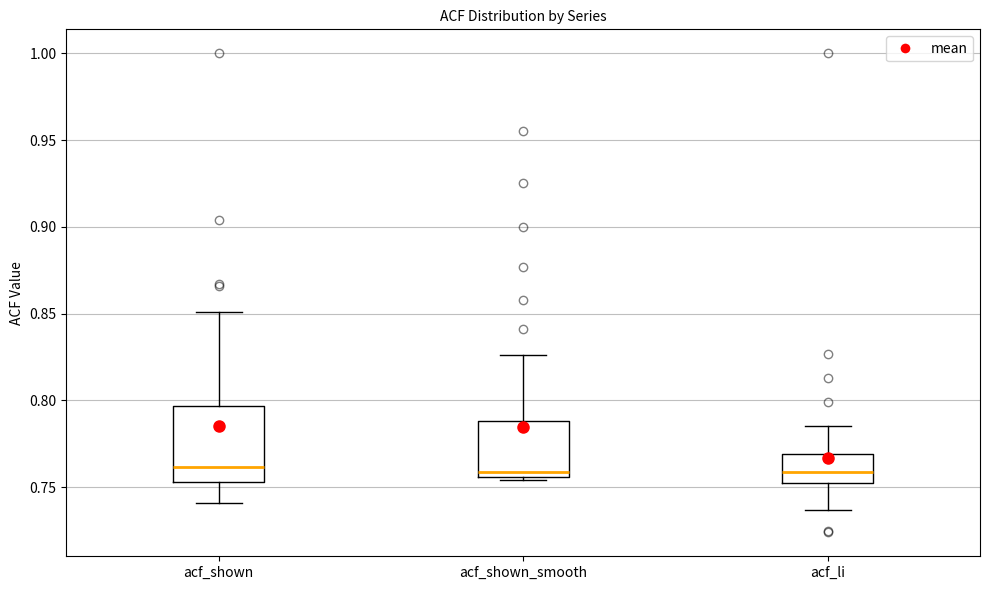

Where does the median line of the box for acf_shown_smooth sit on the y-axis? The values are not printed on the chart, so give them approximately, as read against the axis.

0.760